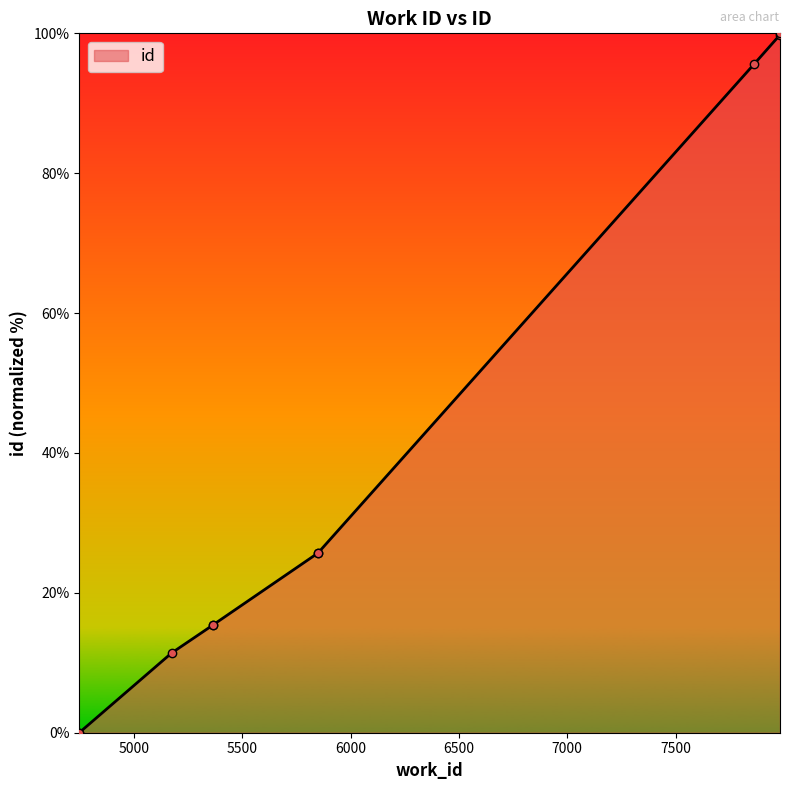

What is the sum of the values at 5850 and 5174?

37.1